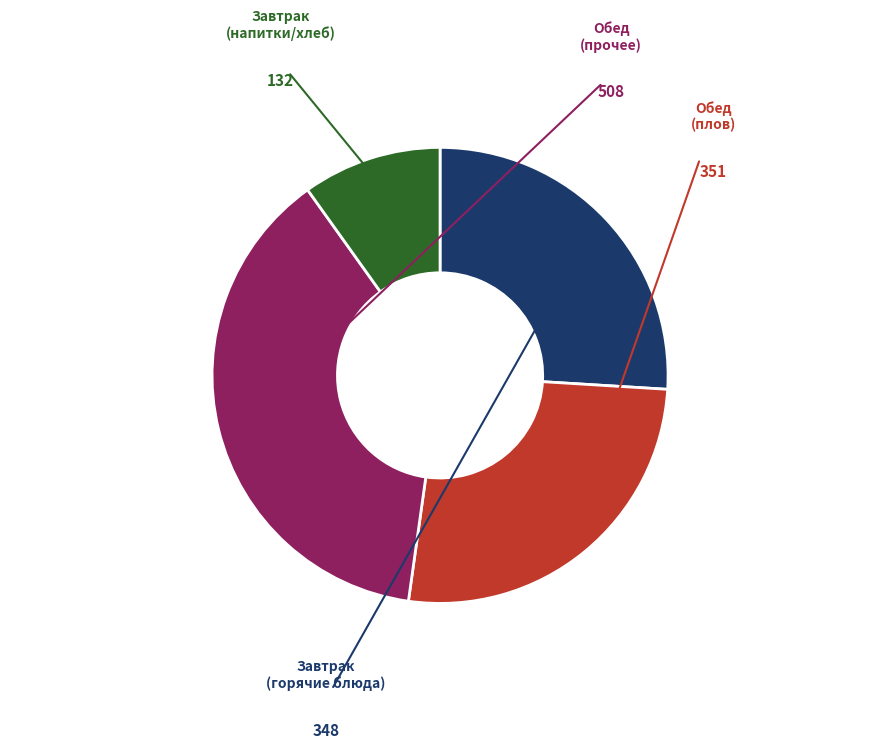

How many slices are in this pie chart?

4